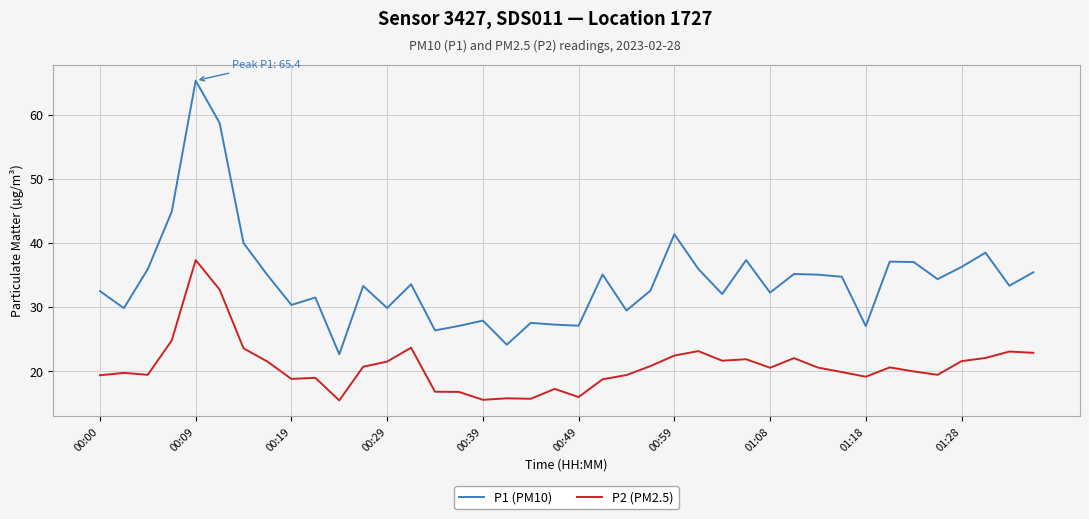

Which series has the largest range (max minus min)?

P1 (PM10)